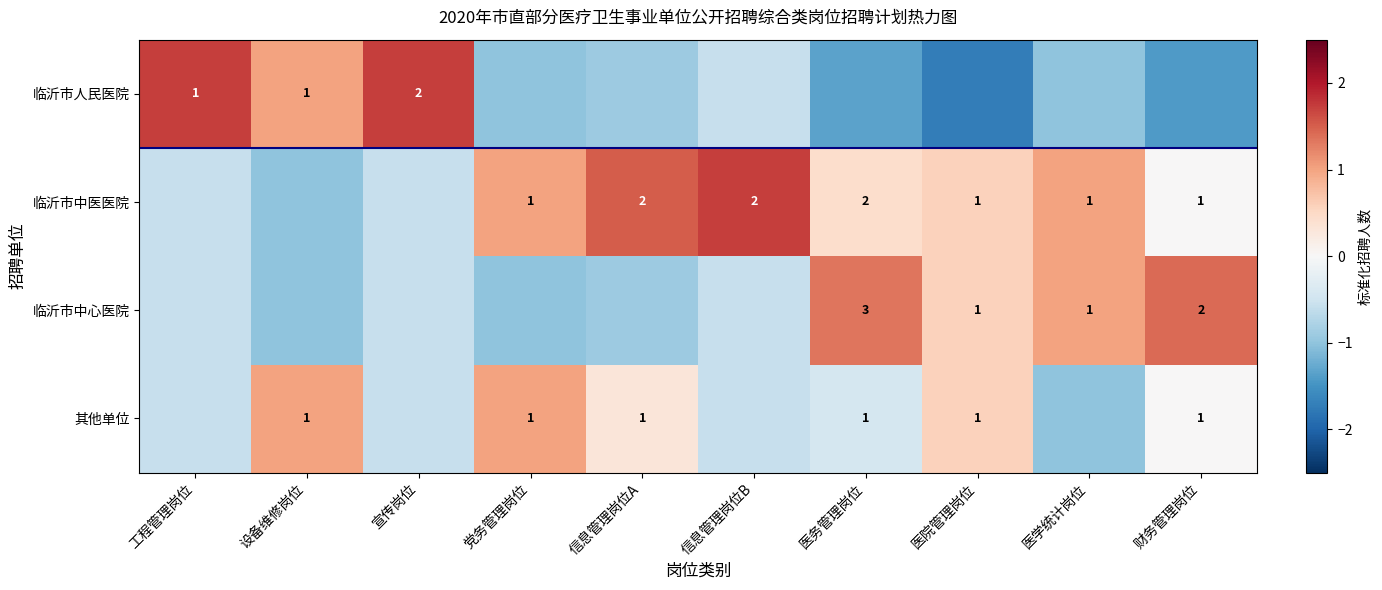

Is the value of 临沂市中心医院 at 信息管理岗位B greater than the value of 临沂市人民医院 at 党务管理岗位?

Yes